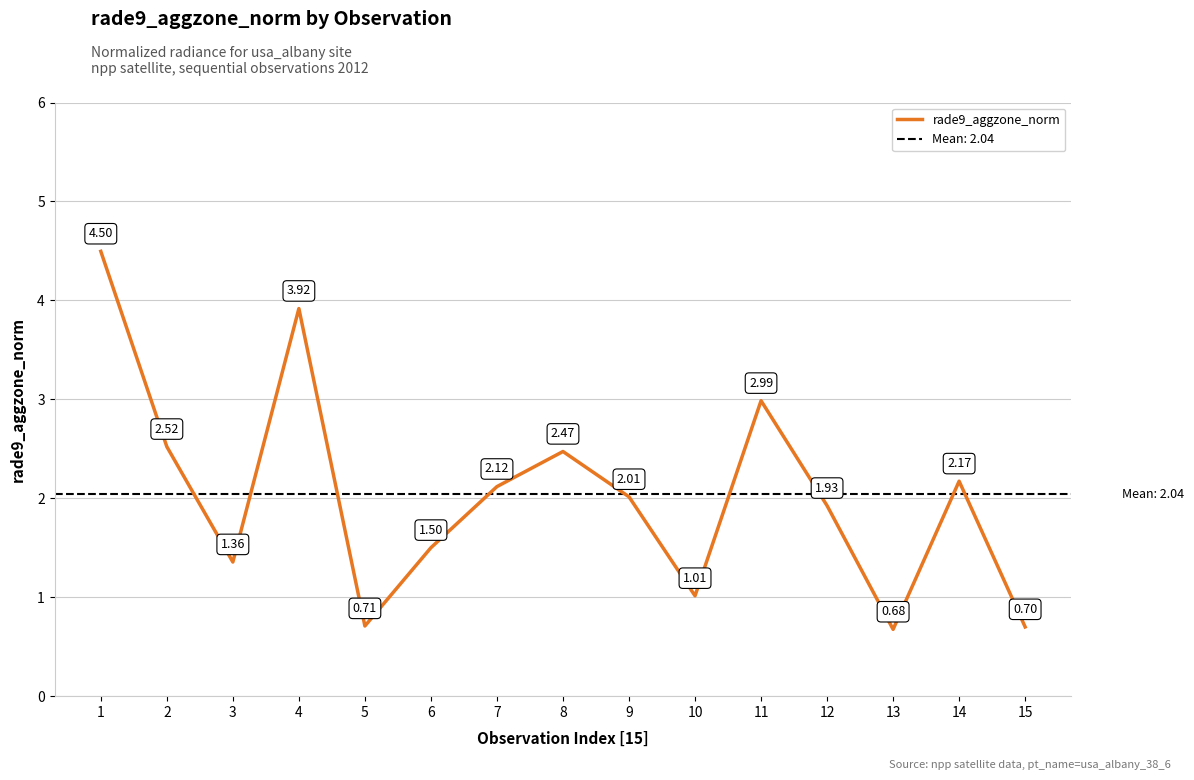

At which category does the data reach its first local valley?

3